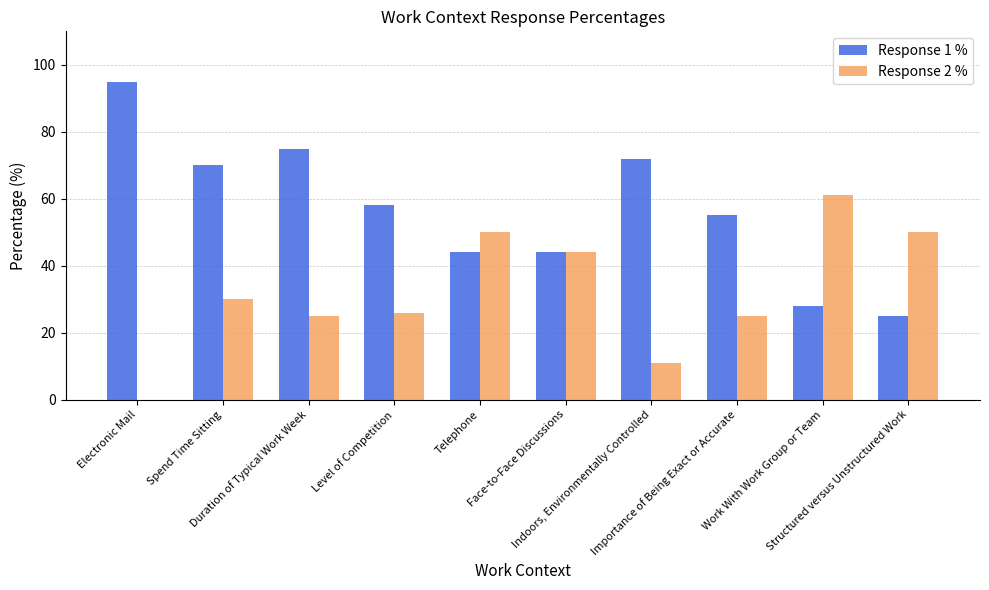

Which series has the largest total across all categories?

Response 1 %